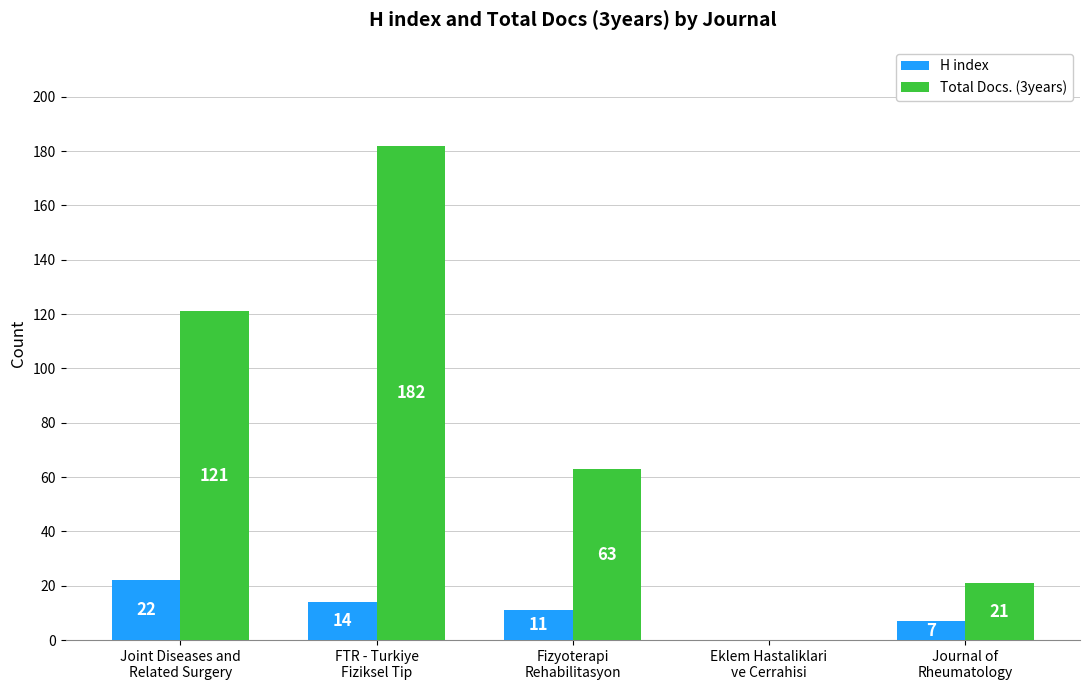

What is the sum of the Total Docs. (3years) values at Journal of
Rheumatology and Eklem Hastaliklari
ve Cerrahisi?

21